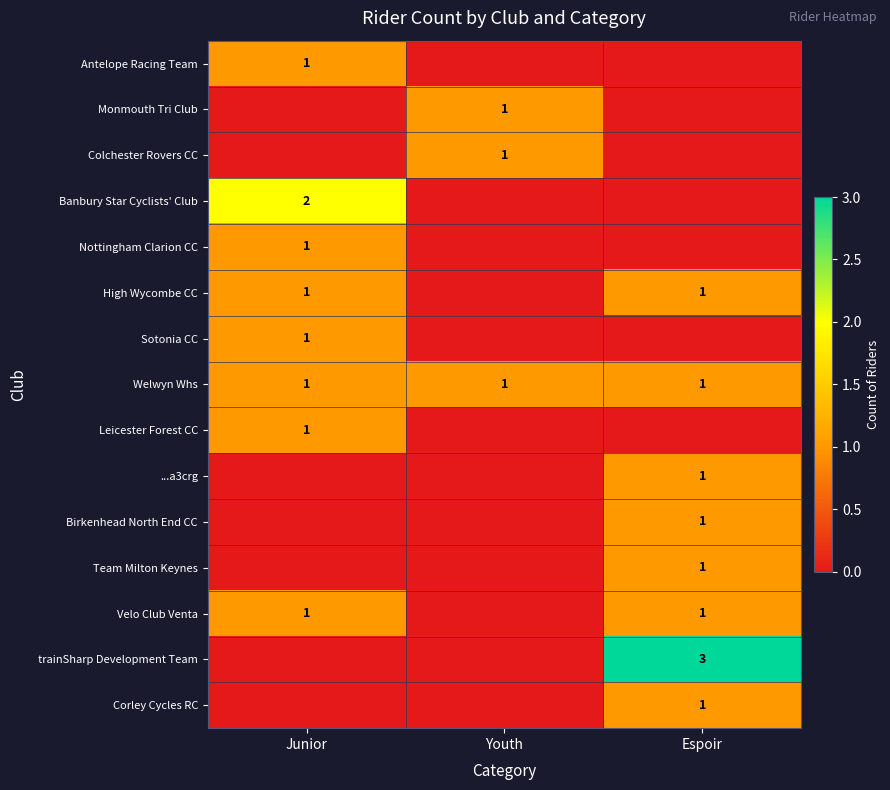

What is the total value across all series at Junior?

9